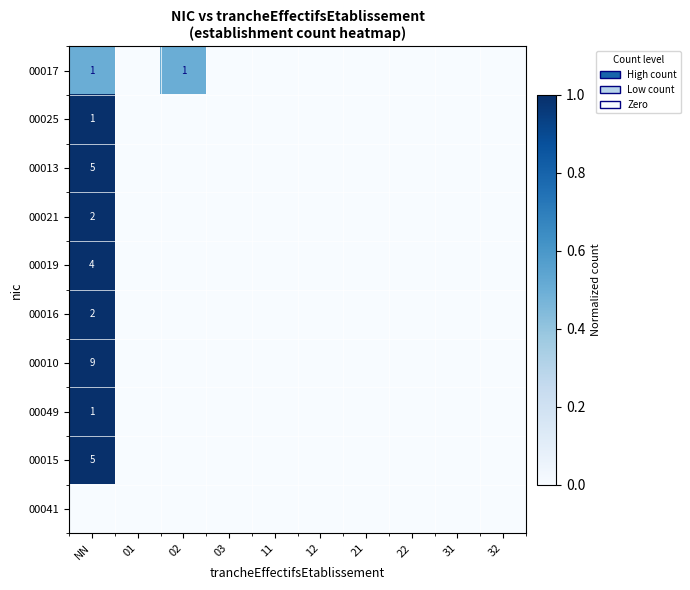

Which category has the lowest value across all series?

01